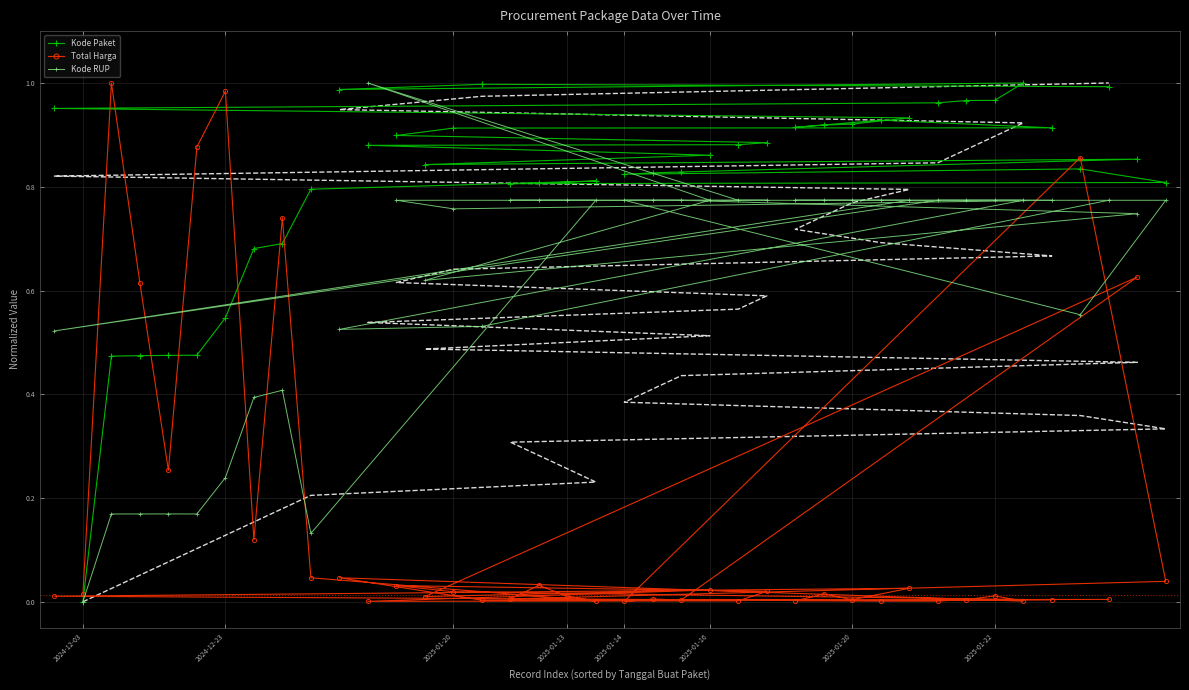

Rank the series by their average value, from lowest to highest.

Total Harga, Kode RUP, Kode Paket